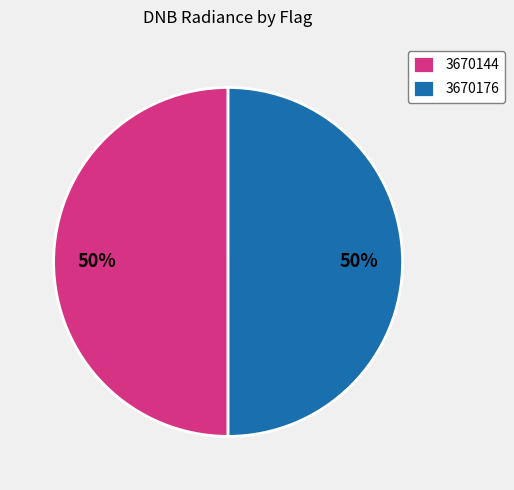

Is the sum of 3670176 and 3670144 greater than half?

Yes